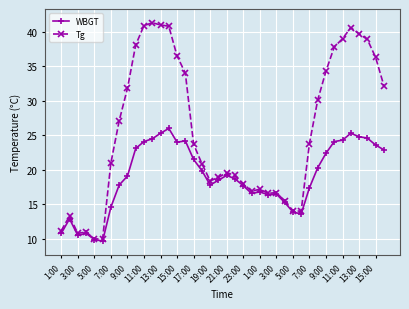

Which series has the widest spread of values?

Tg